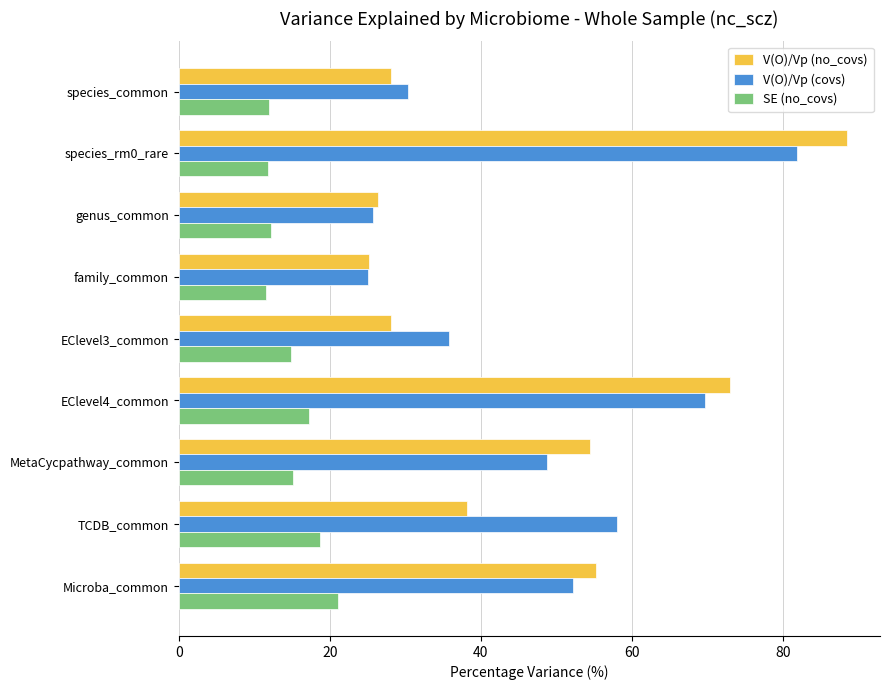

What is the lowest value of the SE (no_covs) series?

11.5